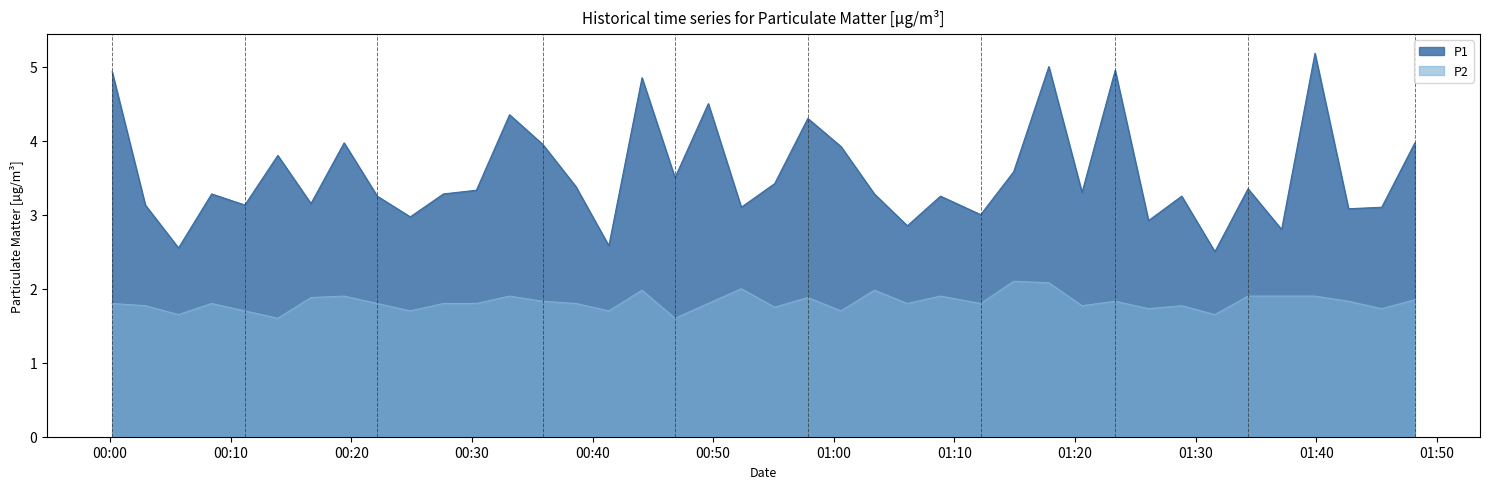

Which category has the lowest value across all series?

2023-05-20T00:13:54